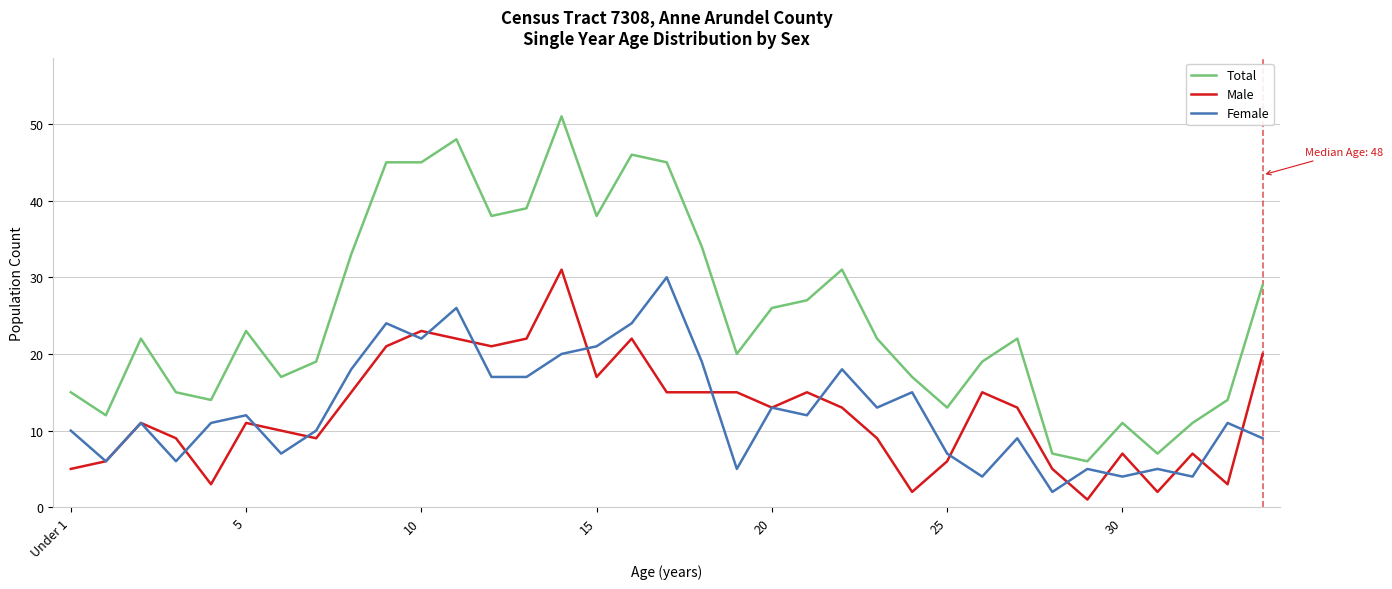

True or false: Total and Male cross at least once.

False